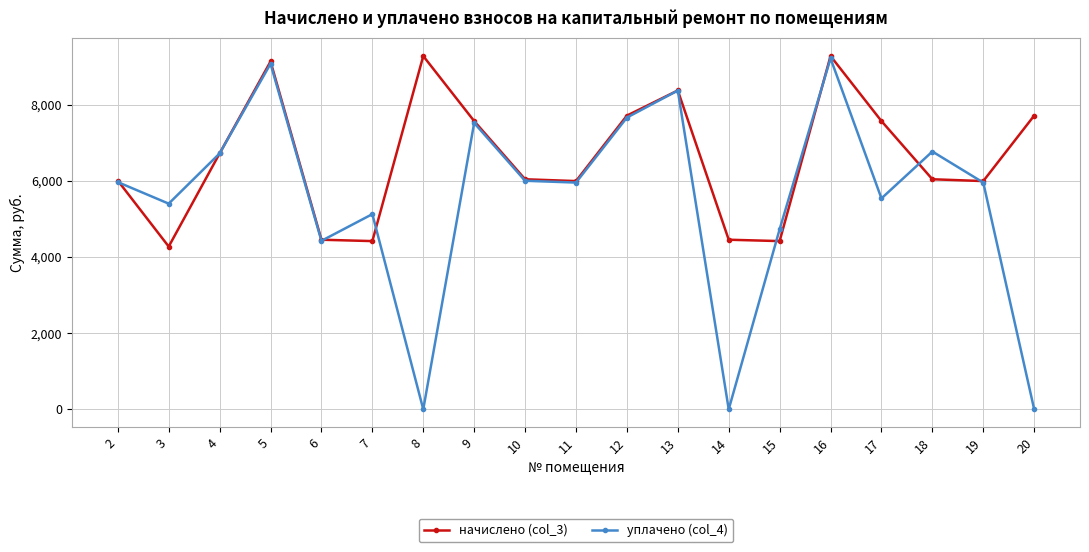

Rank the series by their average value, from highest to lowest.

начислено (col_3), уплачено (col_4)